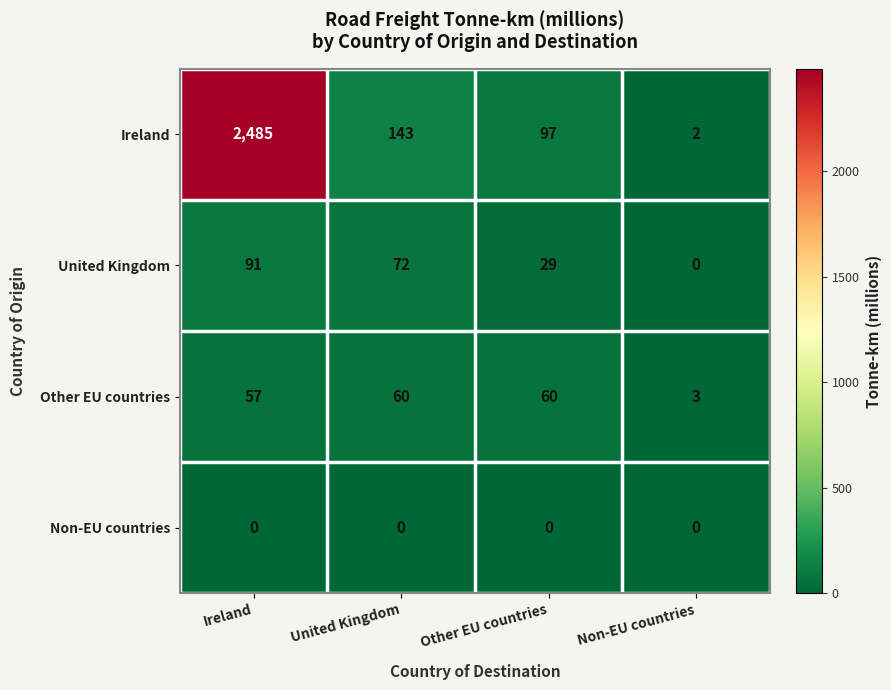

True or false: Other EU countries has a value of 18 at Ireland.

False